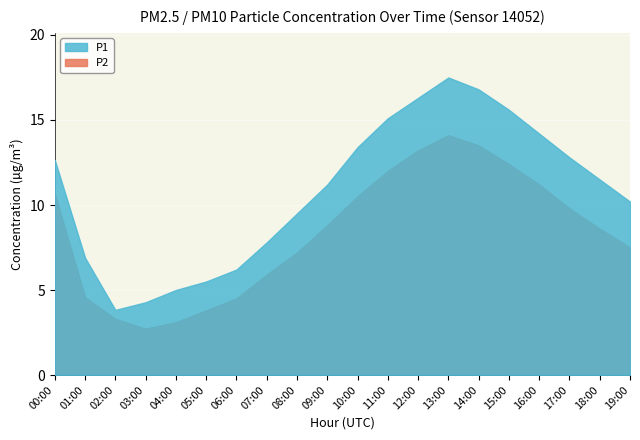

Which label corresponds to the smallest value in the chart?

03:00